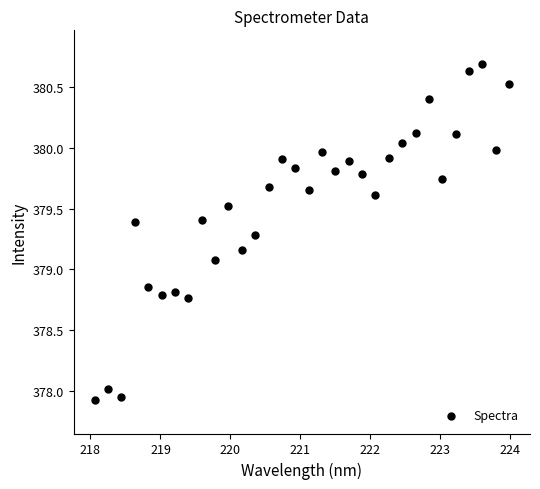

What is the range of Y values (max minus min)?

2.8